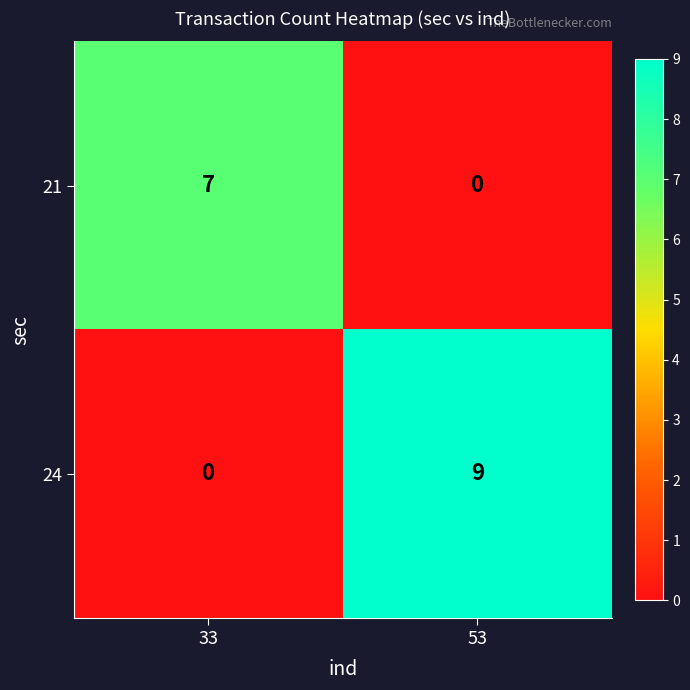

What is the total value across all series at 53?

9